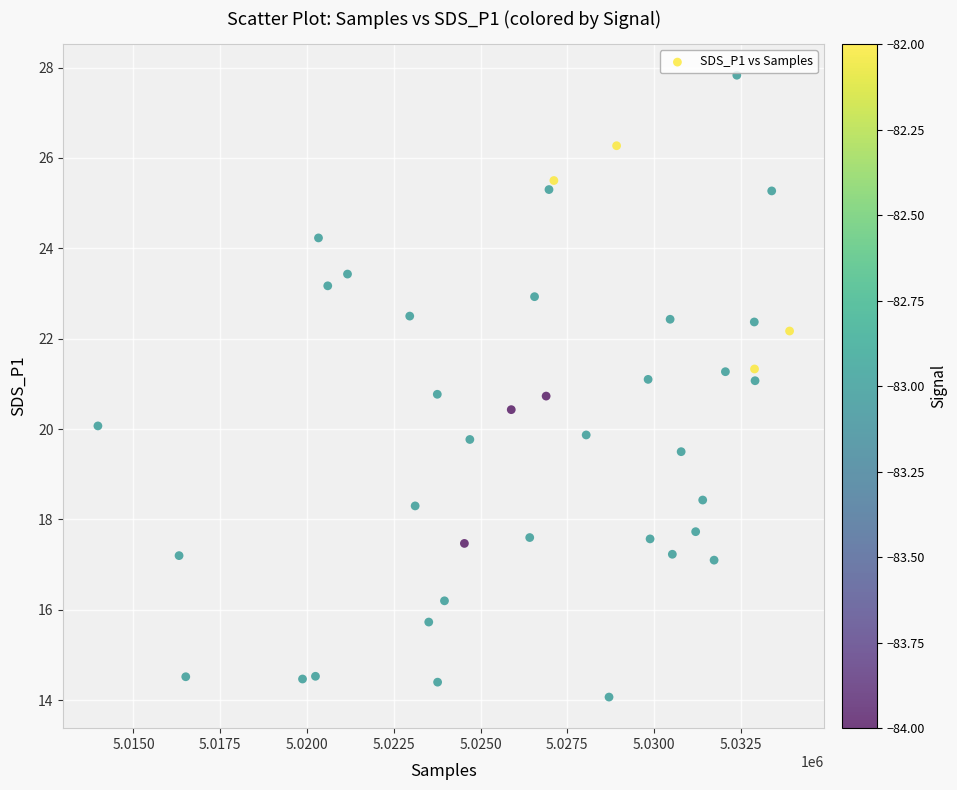

What is the range of Y values (max minus min)?

13.8